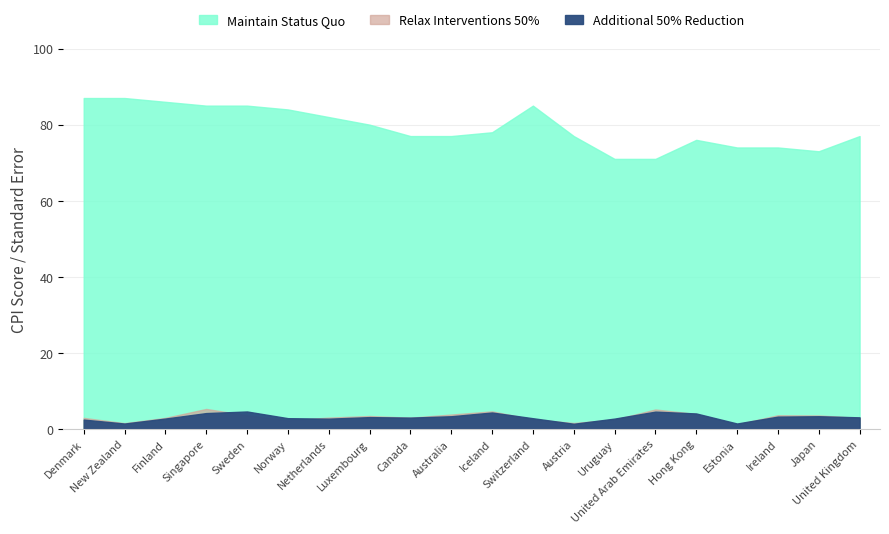

Read the cpi_2019 value at 18.

73.0